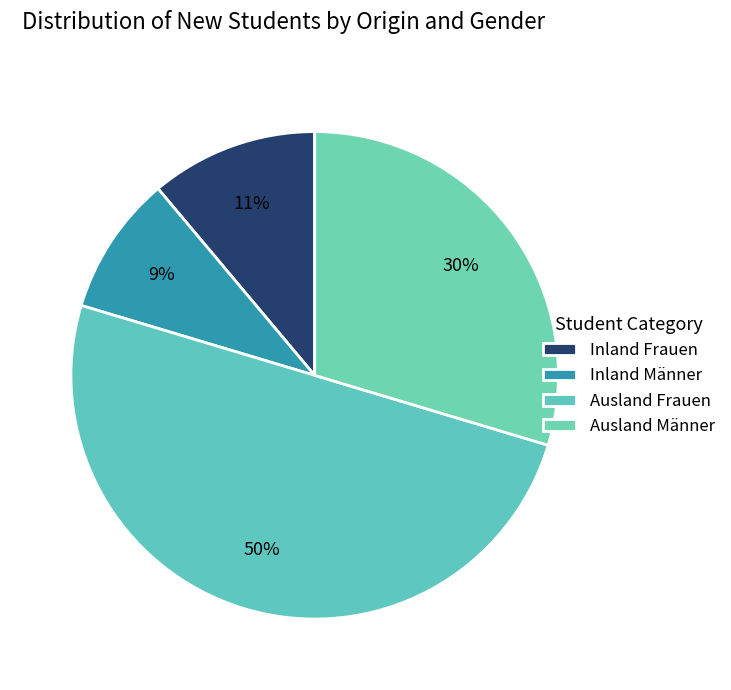

How many slices are in this pie chart?

4